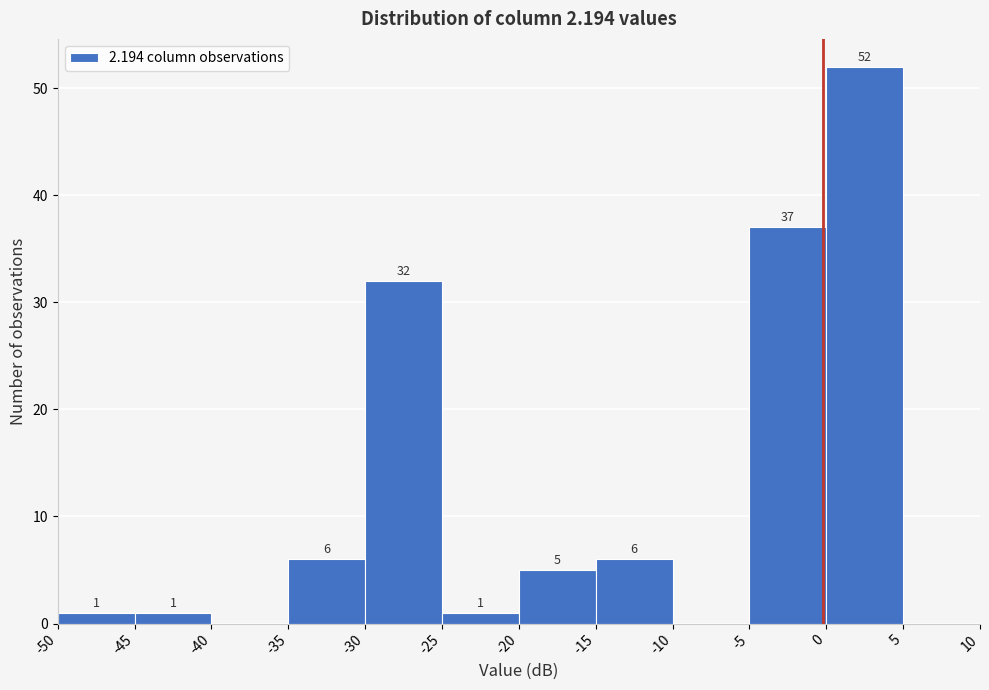

Over which range of the x-axis is the bar tallest?

0 to 5